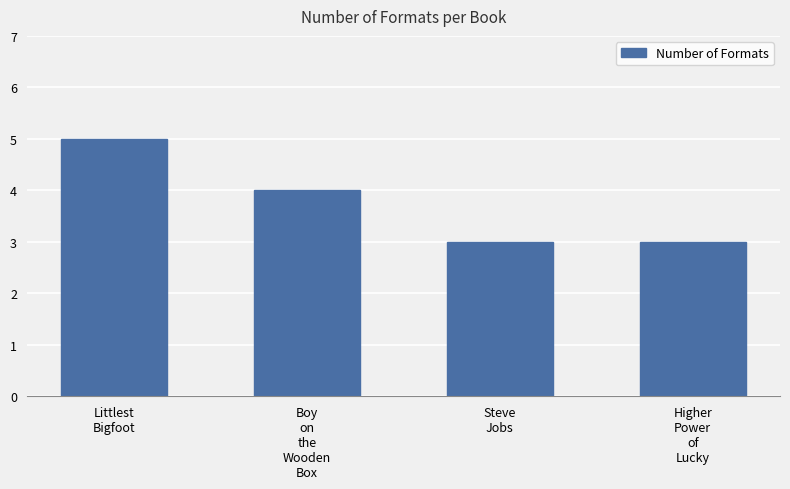

How many bars are there in total?

4